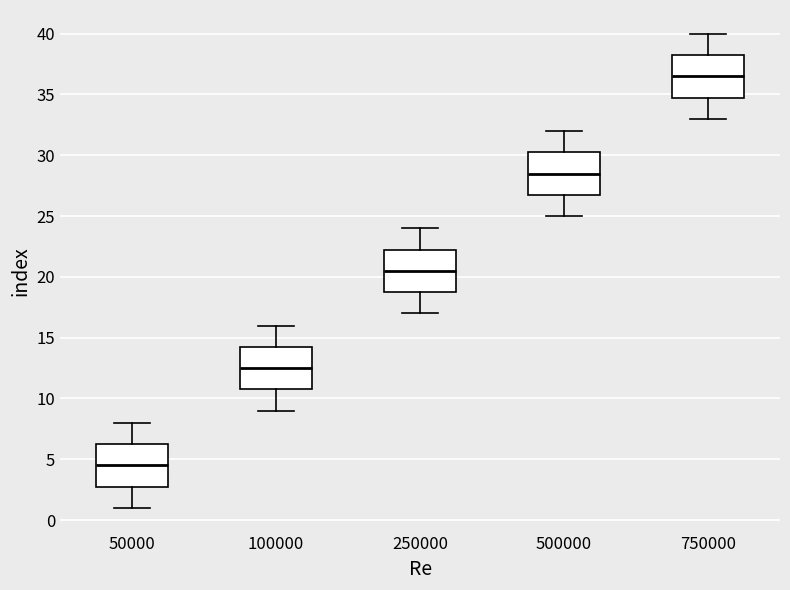

Reading left to right, read every box against the y-axis: the position of its median line, the range the box covers, and the ends of its whiskers. The values are not printed on the chart, so give them approximately, as read against the axis.

50000: median 4.5, box 3.0 to 6.5, whiskers 1.0 to 8.0
100000: median 12.5, box 11.0 to 14.5, whiskers 9.0 to 16.0
250000: median 20.5, box 19.0 to 22.5, whiskers 17.0 to 24.0
500000: median 28.5, box 27.0 to 30.5, whiskers 25.0 to 32.0
750000: median 36.5, box 35.0 to 38.5, whiskers 33.0 to 40.0